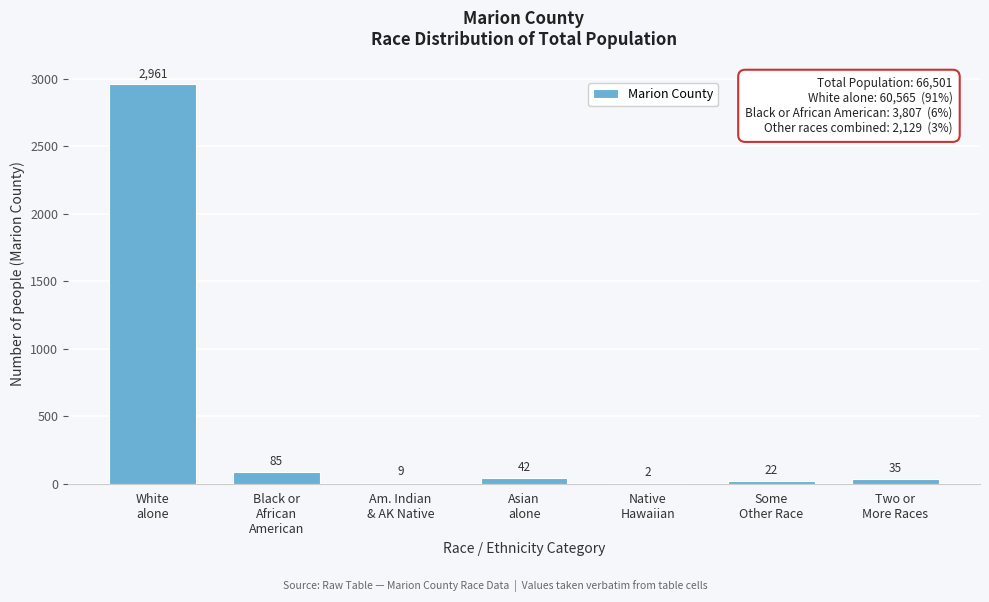

What is the sum of all values?

3156